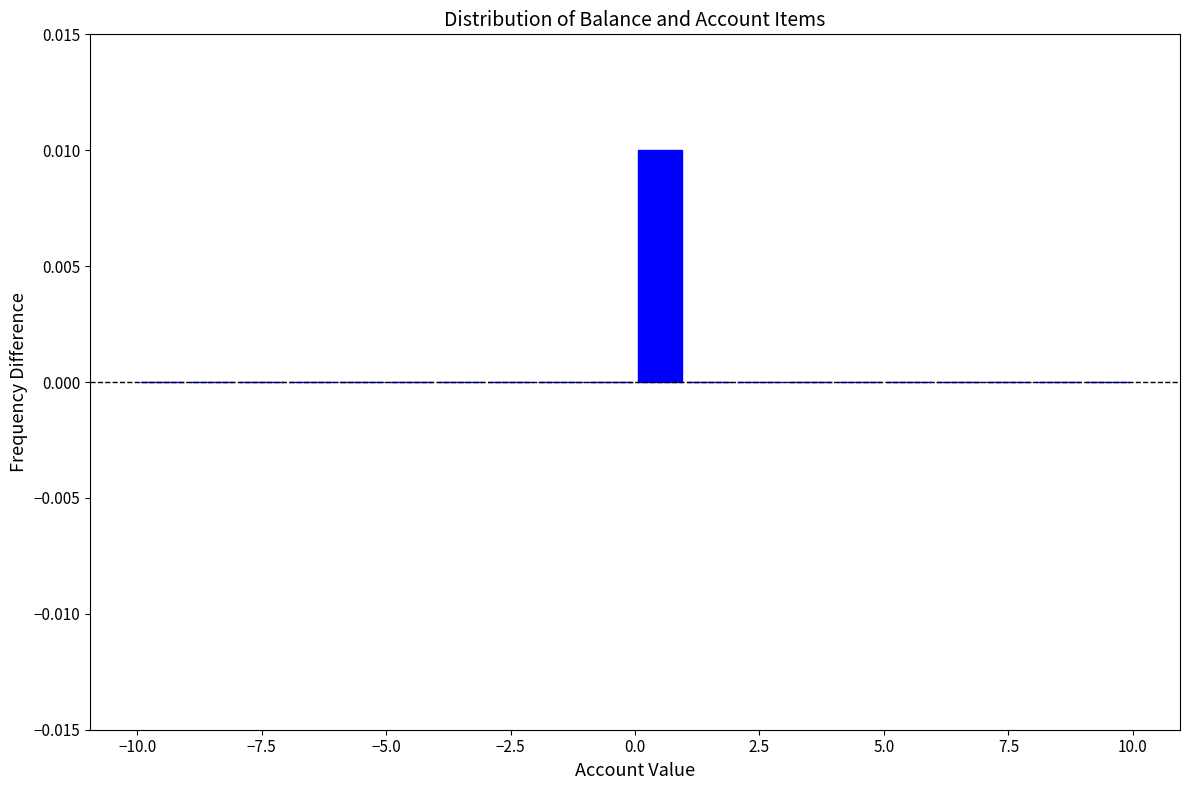

Read against the x-axis, roughly where is the centre of the tallest bar?

0.5